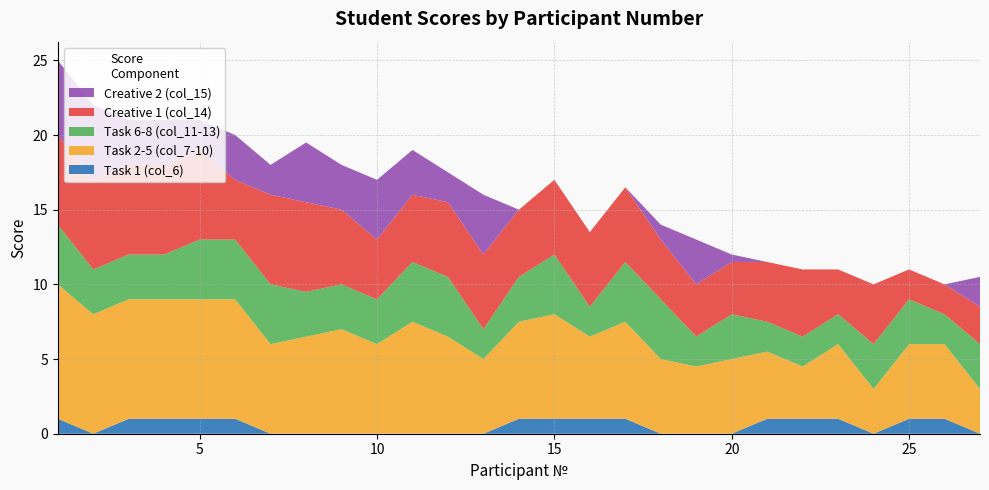

Reading right to left, list all the values displayed in this chart.

Task 1 (col_6): 27=0.0	26=1.0	25=1.0	24=0.0	23=1.0	22=1.0	21=1.0	20=0.0	19=0.0	18=0.0	17=1.0	16=1.0	15=1.0	14=1.0	13=0.0	12=0.0	11=0.0	10=0.0	9=0.0	8=0.0	7=0.0	6=1.0	5=1.0	4=1.0	3=1.0	2=0.0	1=1.0
Task 2-5 (col_7-10): 27=3.0	26=5.0	25=5.0	24=3.0	23=5.0	22=3.5	21=4.5	20=5.0	19=4.5	18=5.0	17=6.5	16=5.5	15=7.0	14=6.5	13=5.0	12=6.5	11=7.5	10=6.0	9=7.0	8=6.5	7=6.0	6=8.0	5=8.0	4=8.0	3=8.0	2=8.0	1=9.0
Task 6-8 (col_11-13): 27=3.0	26=2.0	25=3.0	24=3.0	23=2.0	22=2.0	21=2.0	20=3.0	19=2.0	18=4.0	17=4.0	16=2.0	15=4.0	14=3.0	13=2.0	12=4.0	11=4.0	10=3.0	9=3.0	8=3.0	7=4.0	6=4.0	5=4.0	4=3.0	3=3.0	2=3.0	1=4.0
Creative 1 (col_14): 27=2.5	26=2.0	25=2.0	24=4.0	23=3.0	22=4.5	21=4.0	20=3.5	19=3.5	18=4.0	17=5.0	16=5.0	15=5.0	14=4.5	13=5.0	12=5.0	11=4.5	10=4.0	9=5.0	8=6.0	7=6.0	6=4.0	5=6.0	4=6.0	3=6.0	2=6.0	1=6.0
Creative 2 (col_15): 27=2.0	26=0.0	25=0.0	24=0.0	23=0.0	22=0.0	21=0.0	20=0.5	19=3.0	18=1.0	17=0.0	16=0.0	15=0.0	14=0.0	13=4.0	12=2.0	11=3.0	10=4.0	9=3.0	8=4.0	7=2.0	6=3.0	5=2.0	4=3.0	3=3.0	2=5.0	1=5.0